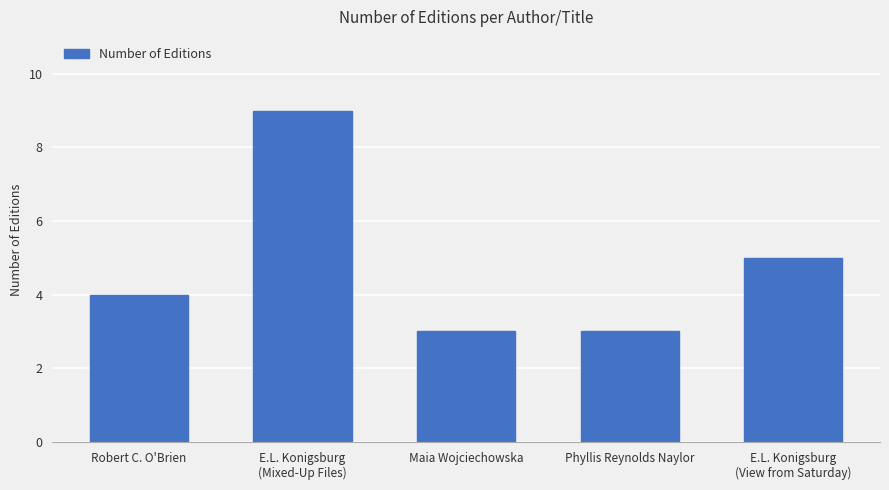

The chart shows a value of 13 at E.L. Konigsburg
(Mixed-Up Files). True or false?

False